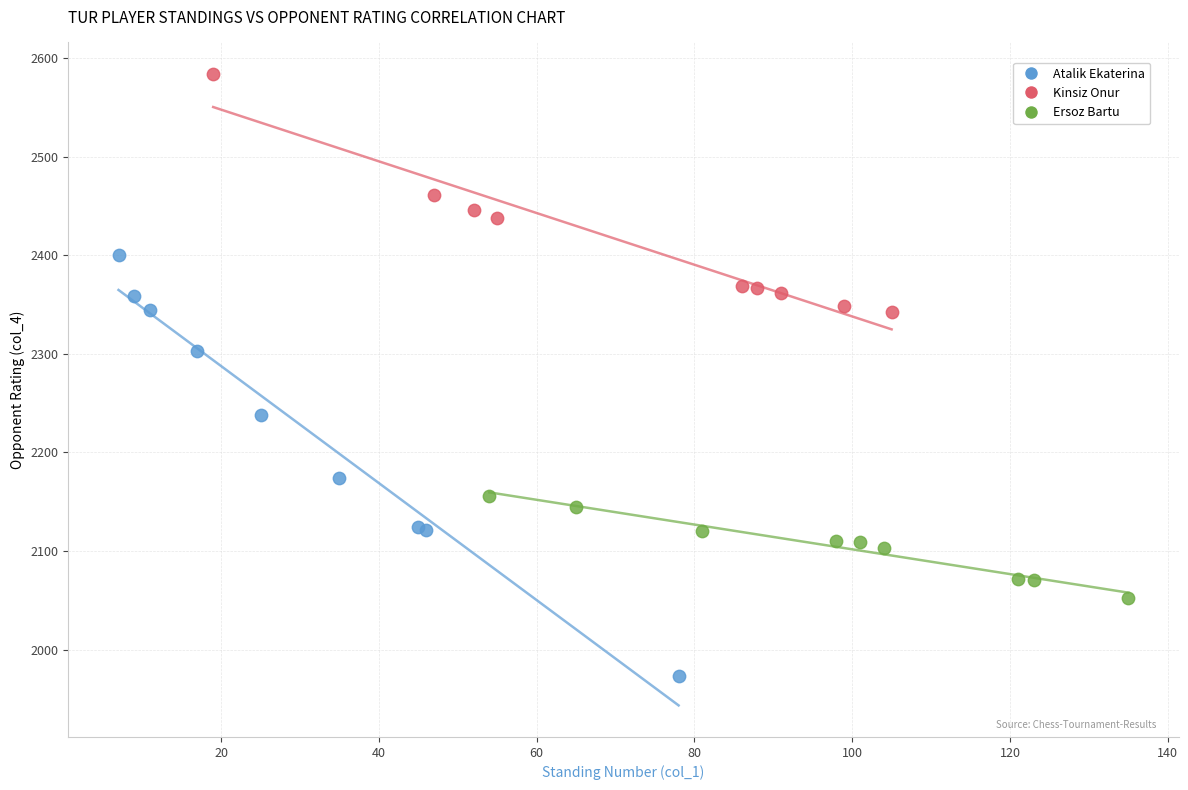

Which series reaches the minimum Y coordinate?

Atalik Ekaterina